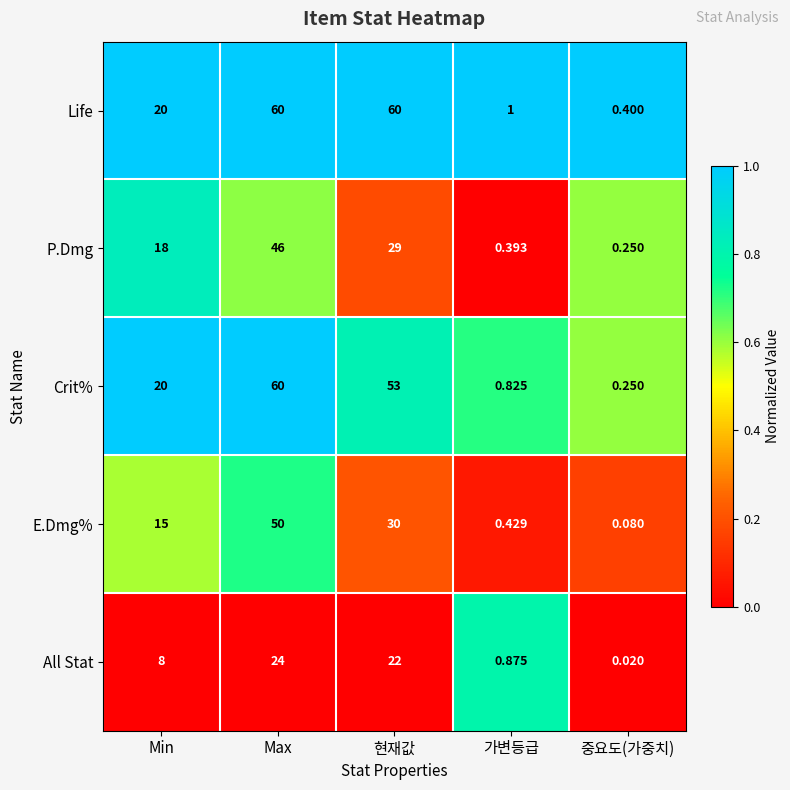

Rank the series at 가변등급 from highest to lowest value.

Life, All Stat, Crit%, E.Dmg%, P.Dmg